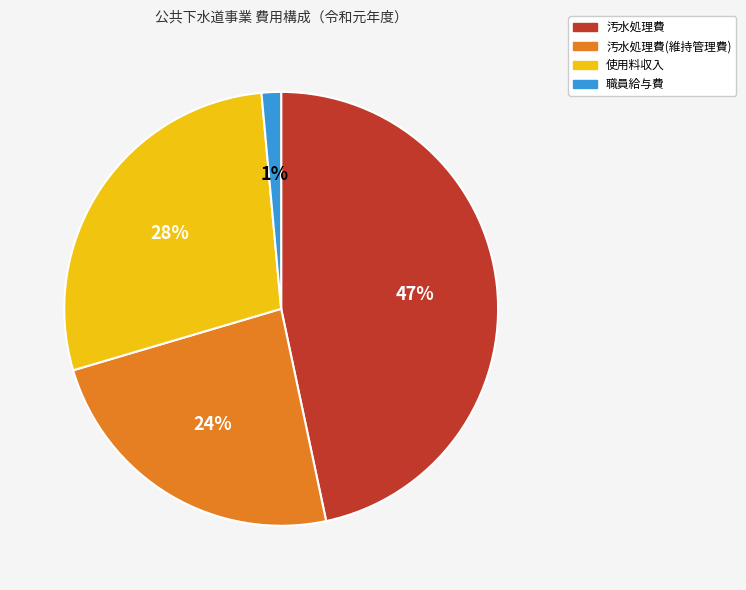

To the nearest percent, what is the average slice percentage?

25%